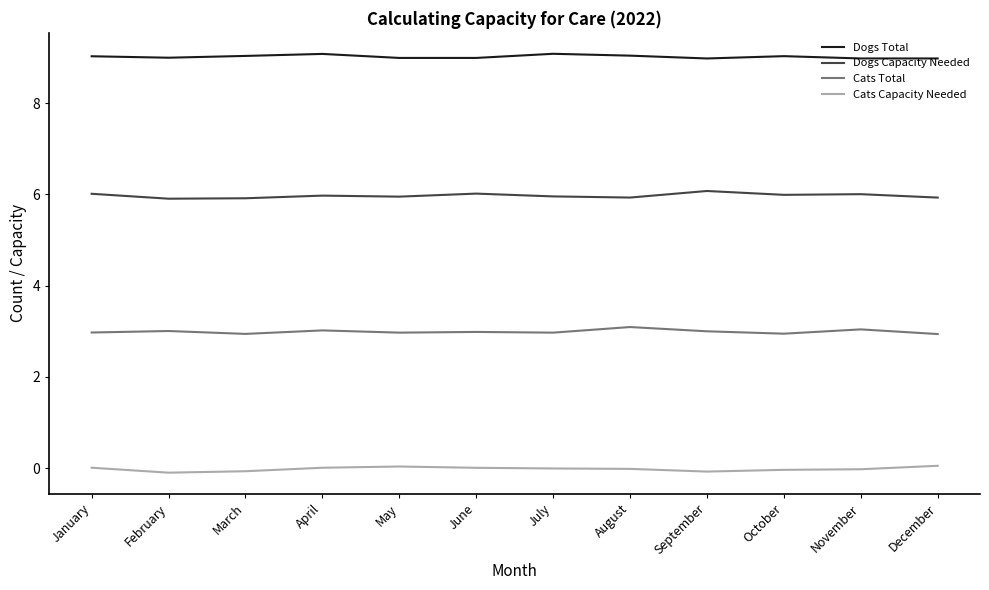

Rank the series by their maximum value, from lowest to highest.

Cats Capacity Needed, Cats Total, Dogs Capacity Needed, Dogs Total